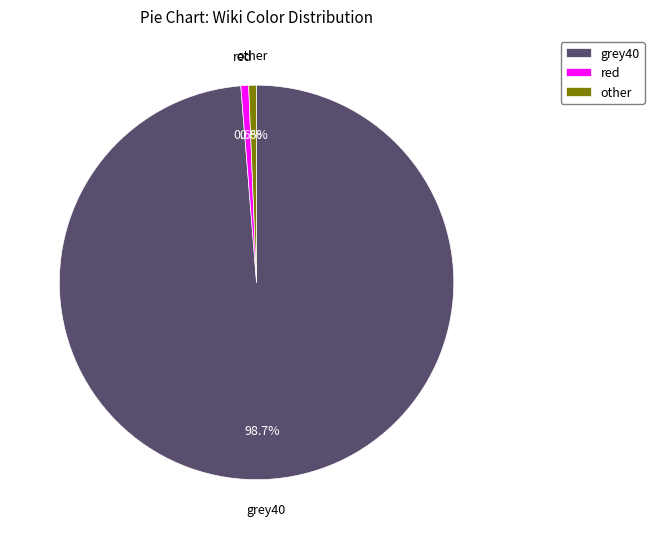

Which category has the biggest portion of the pie?

grey40